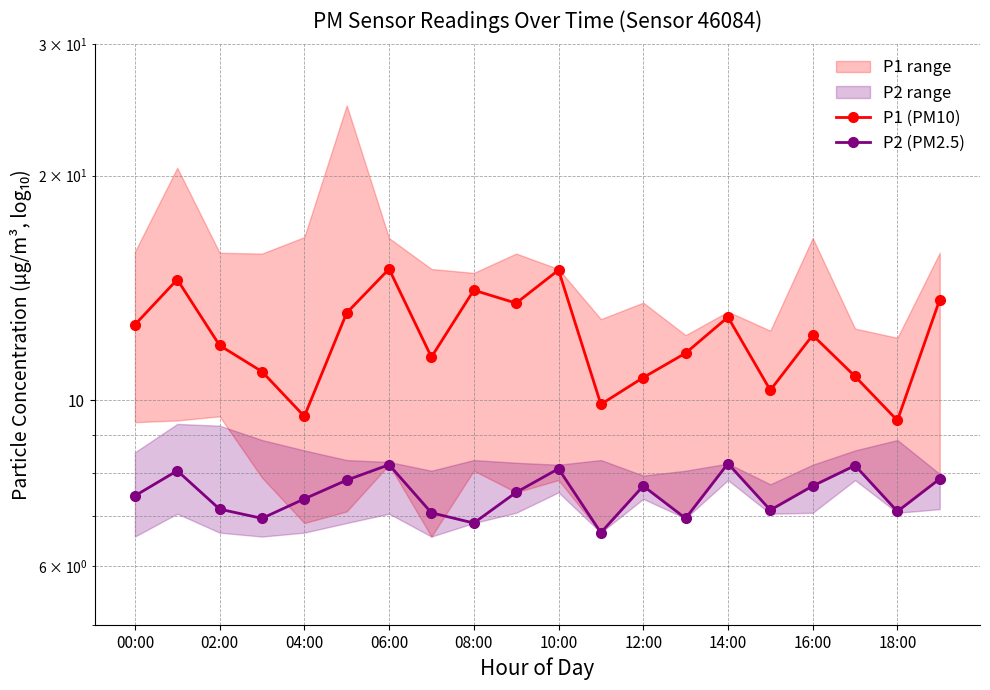

Read the P1 (PM10) value at 12:00.

10.7